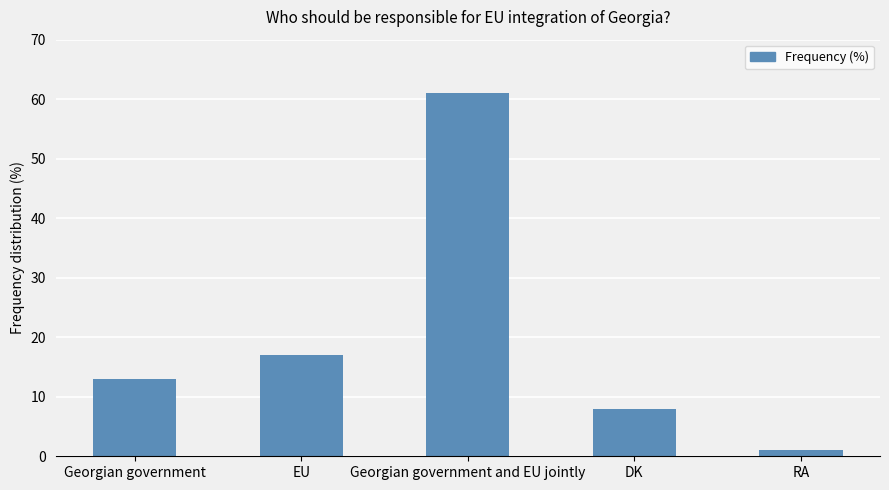

What is the maximum value shown in the chart?

61